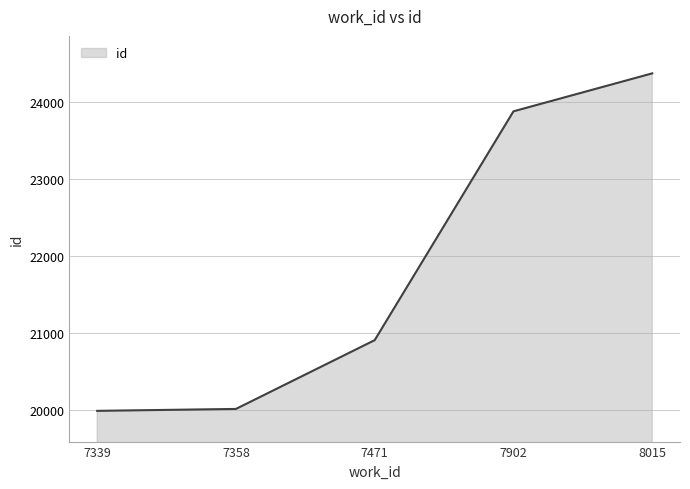

True or false: the data has more than 2 interior local peaks.

False